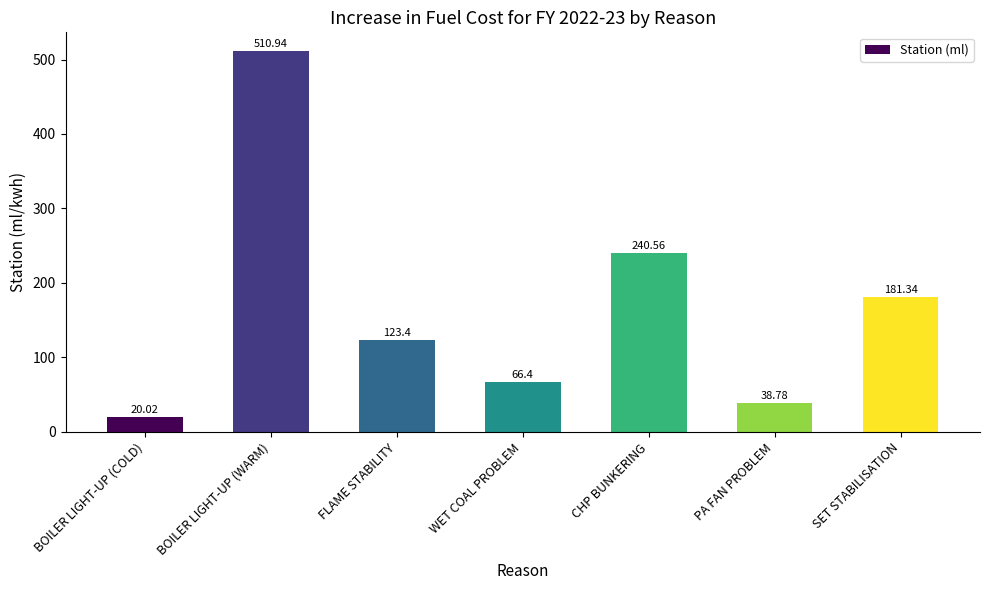

List the labels in order of value, smallest first.

BOILER LIGHT-UP (COLD), PA FAN PROBLEM, WET COAL PROBLEM, FLAME STABILITY, SET STABILISATION, CHP BUNKERING, BOILER LIGHT-UP (WARM)